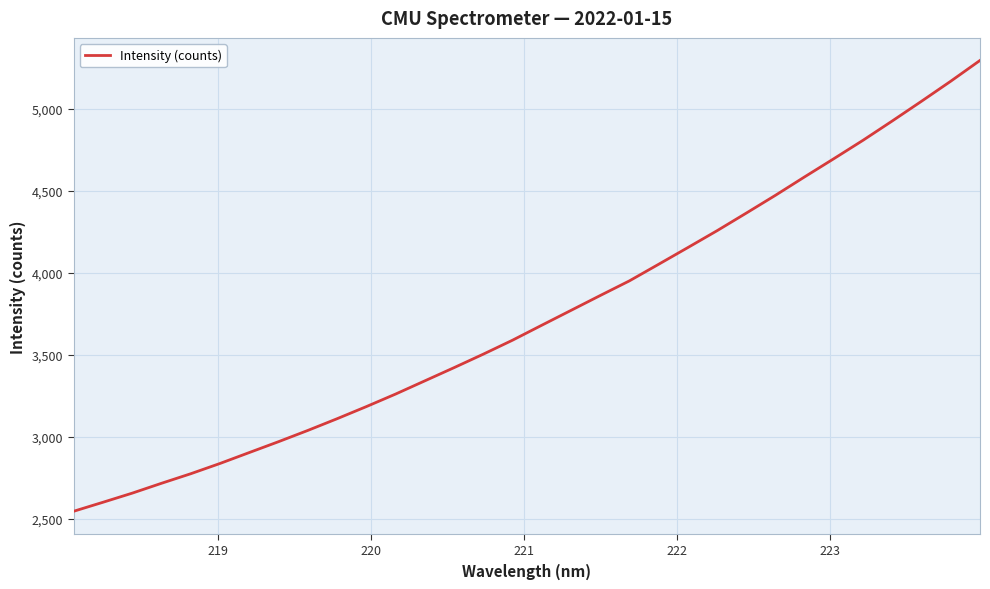

How many lines are shown in the chart?

1